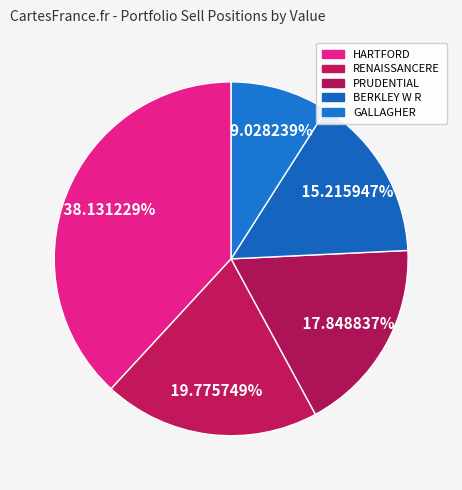

Count the number of slices in the pie.

5